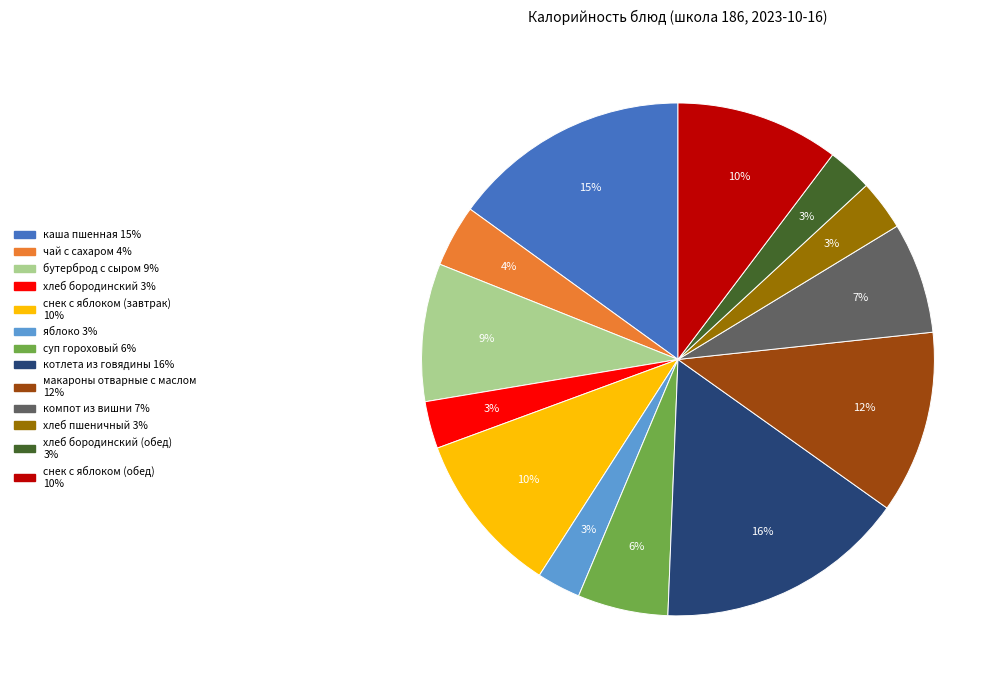

Does any single category account for the majority?

No